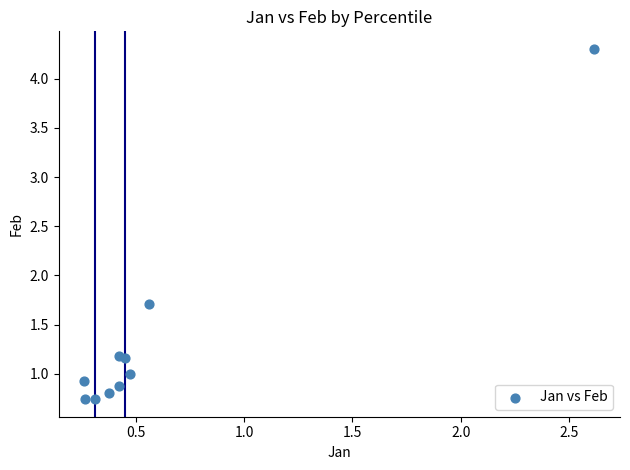

What Y value in the scatter plot is closest to 2?

1.7